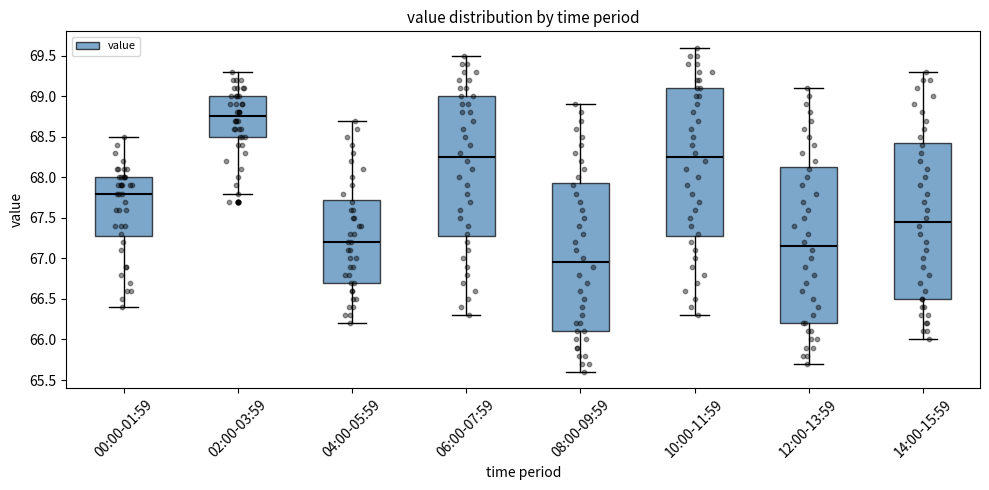

Which box's median line is the lowest?

08:00-09:59